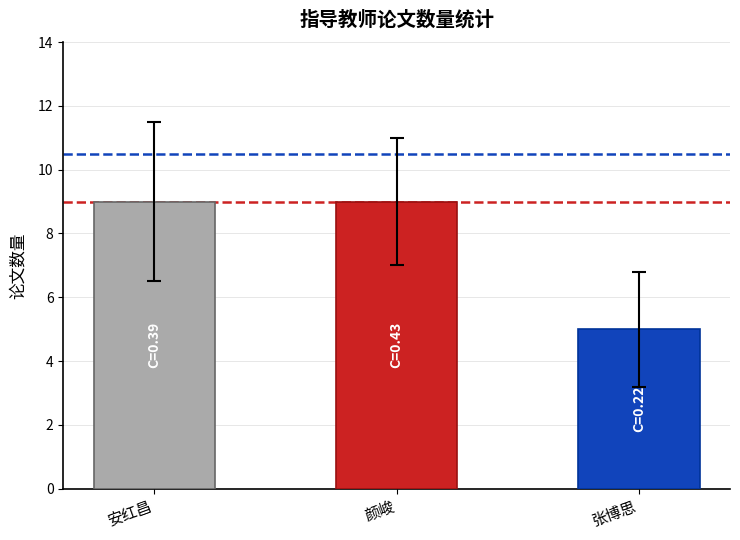

Read the value at 张博思.

5